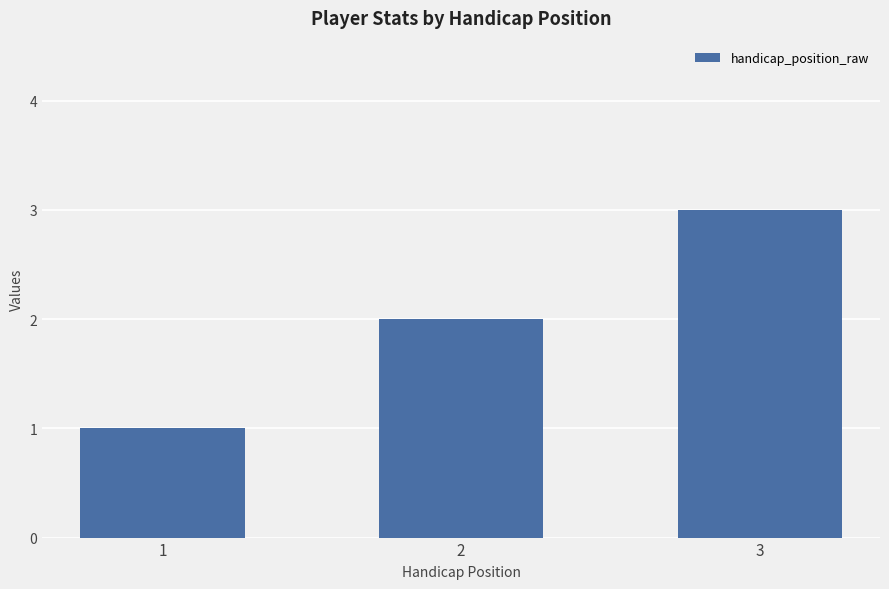

True or false: the data shows 5 at 3.

False